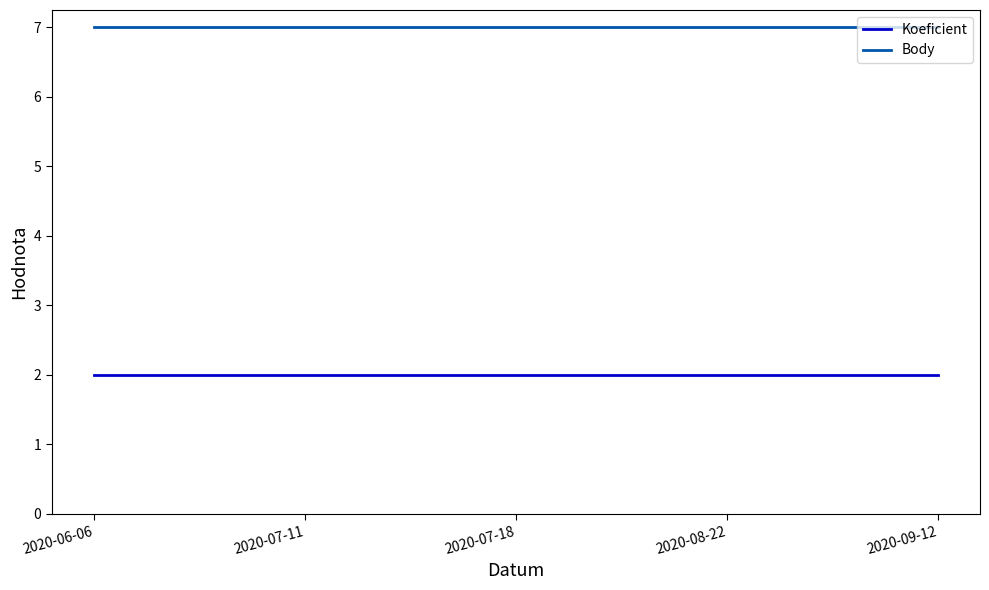

What is the difference between the highest and lowest values at 2020-07-18?

5